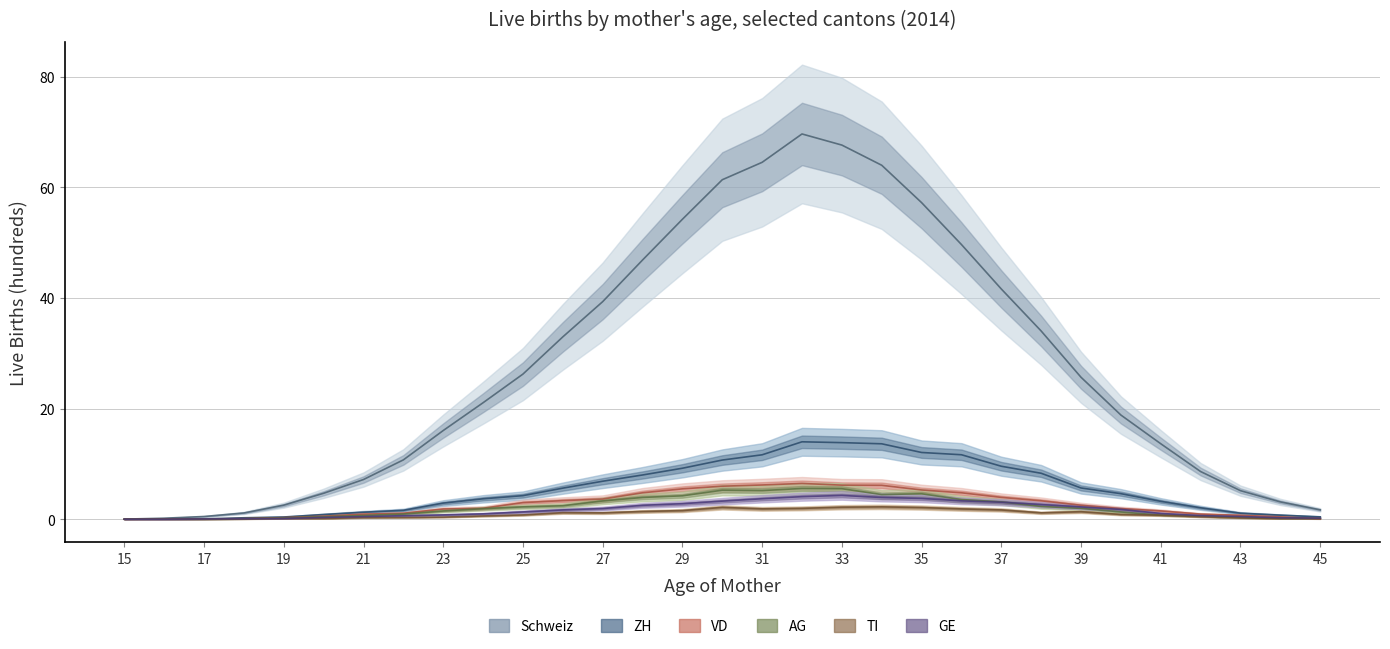

How many positive values does the ZH series have?

30